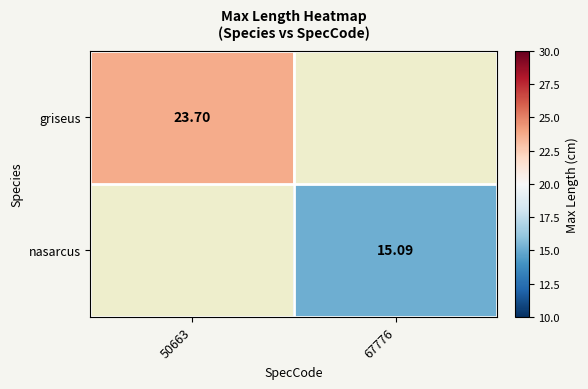

How many distinct data groups are displayed?

2